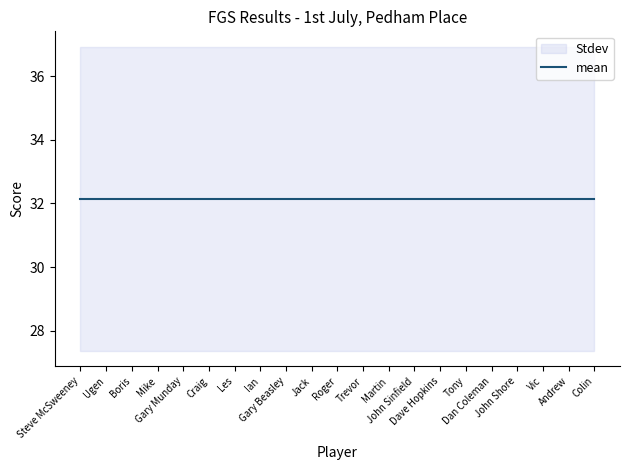

Which category has the lowest value in the Score series?

Colin